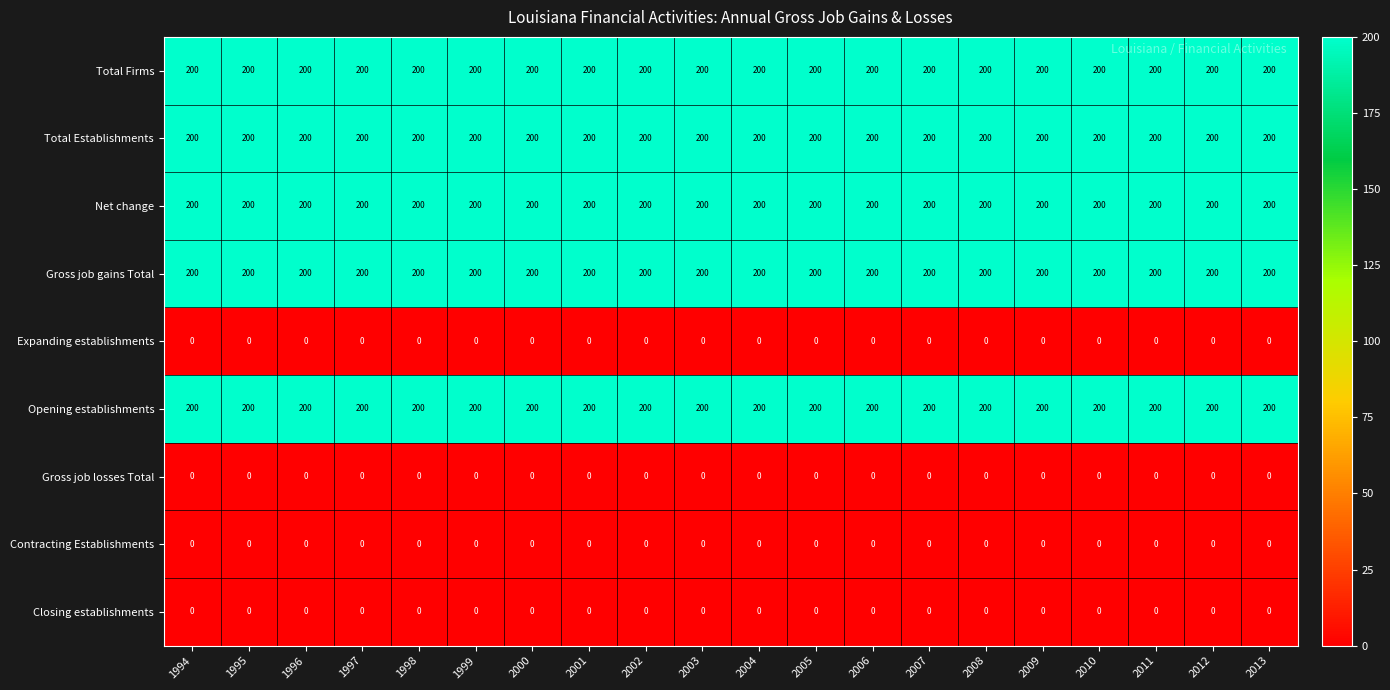

Count the number of categories in the chart.

20